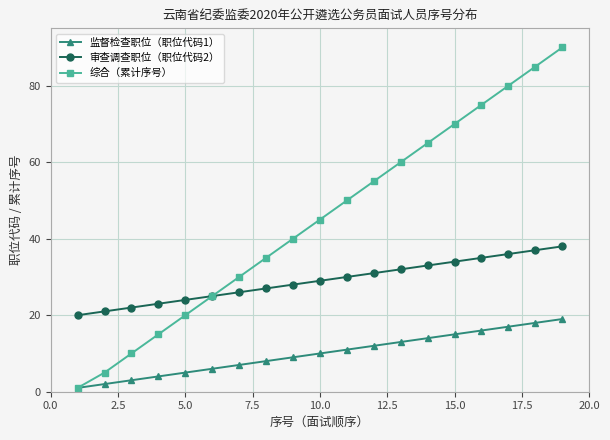

How many distinct data groups are displayed?

3